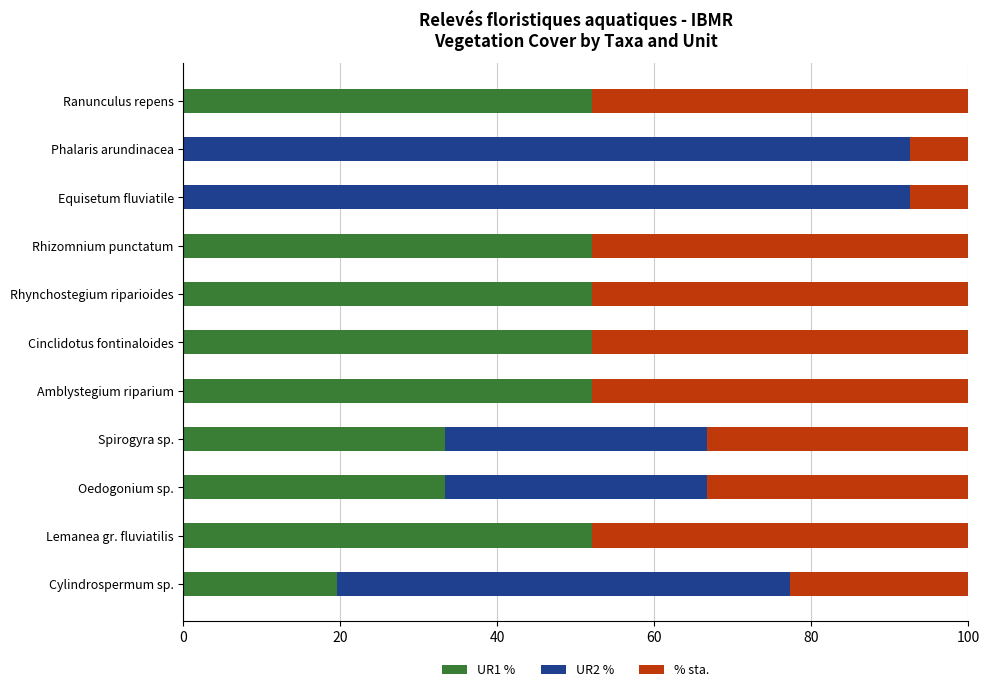

What is the sum of the UR1 % values at Spirogyra sp. and Lemanea gr. fluviatilis?

85.4